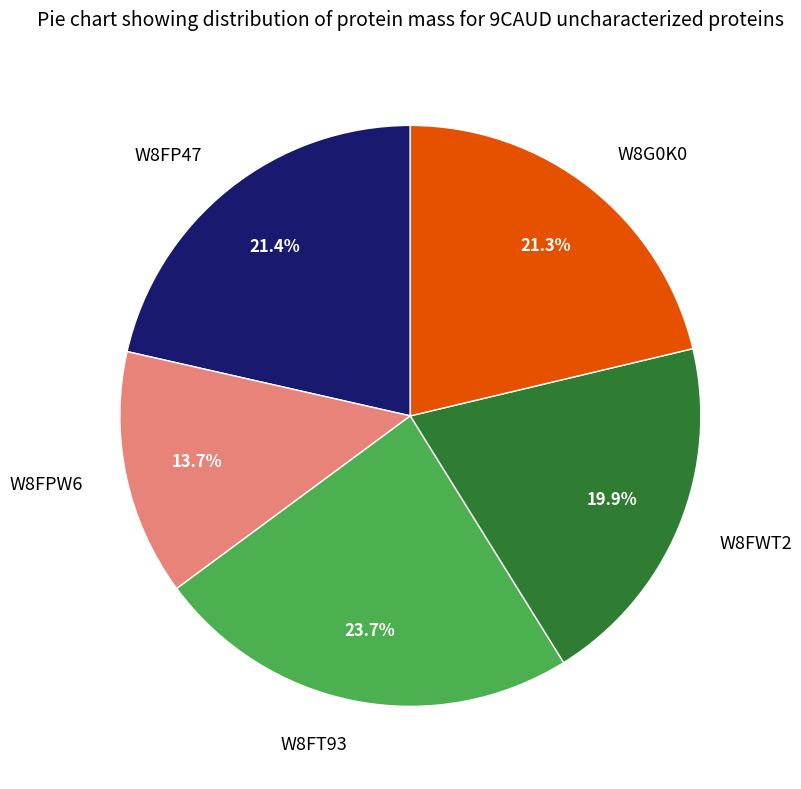

The W8G0K0 slice represents 27% of the pie. True or false?

False